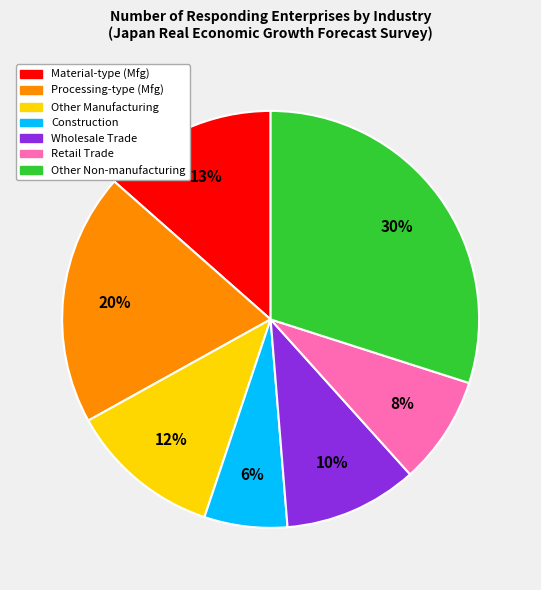

Is there a majority slice in this chart?

No